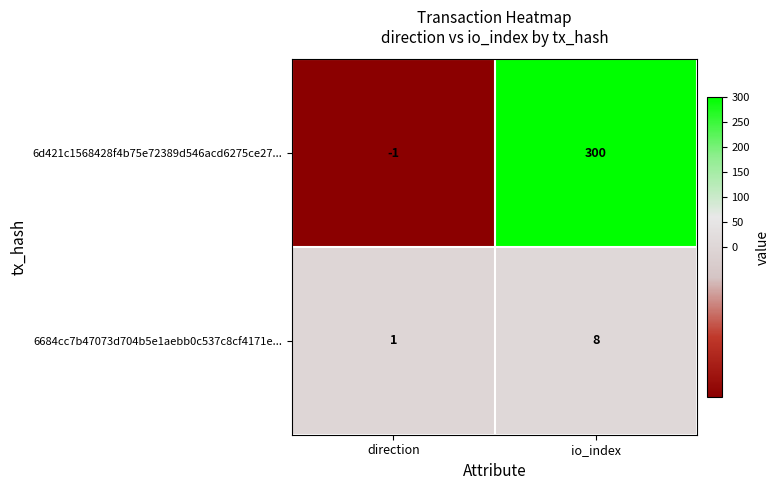

What is the greatest value displayed?

300